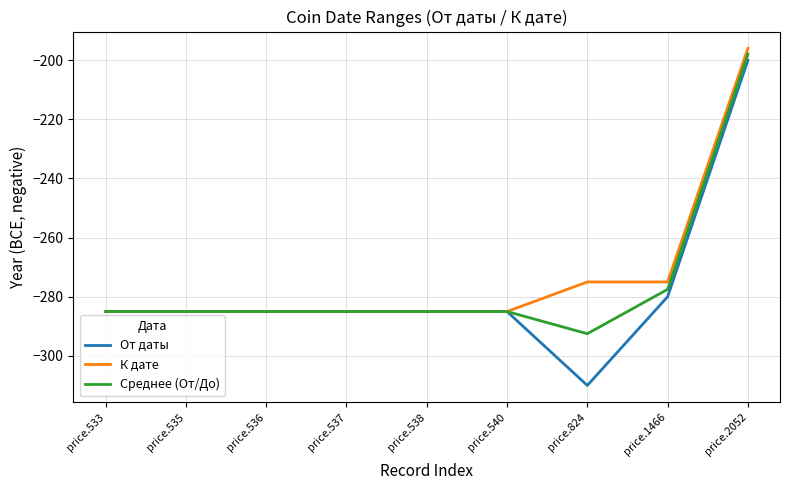

True or false: От даты has a value of -200.0 at price.2052.

True